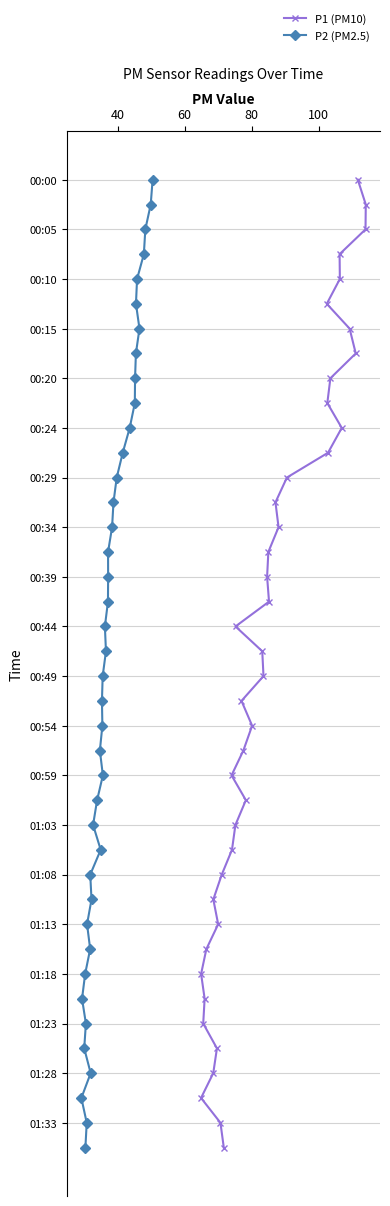

Which series has the widest spread of values?

P1 (PM10)